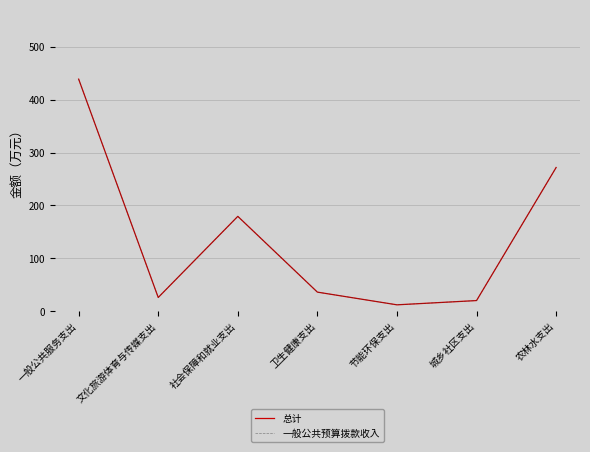

How many lines are shown in the chart?

2